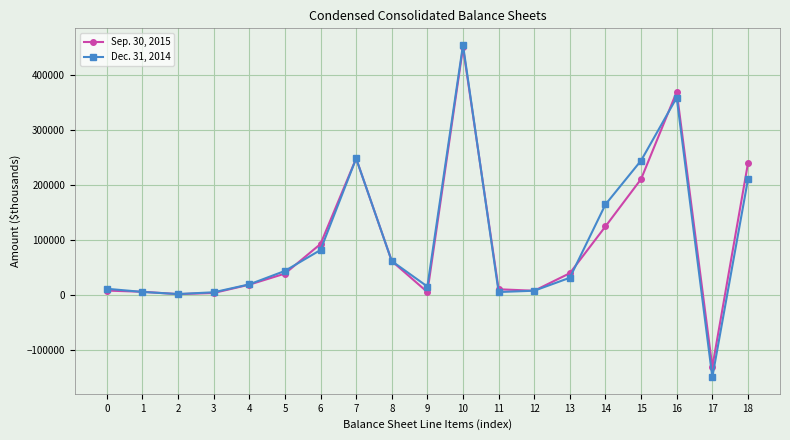

What is the total value across all series at 8?

123776